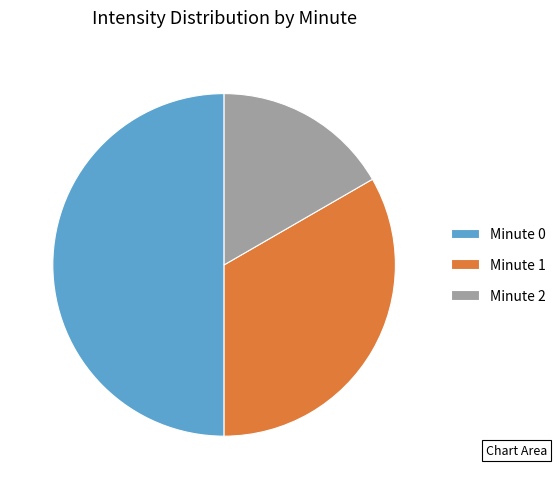

Between Minute 0 and Minute 1, which is larger?

Minute 0